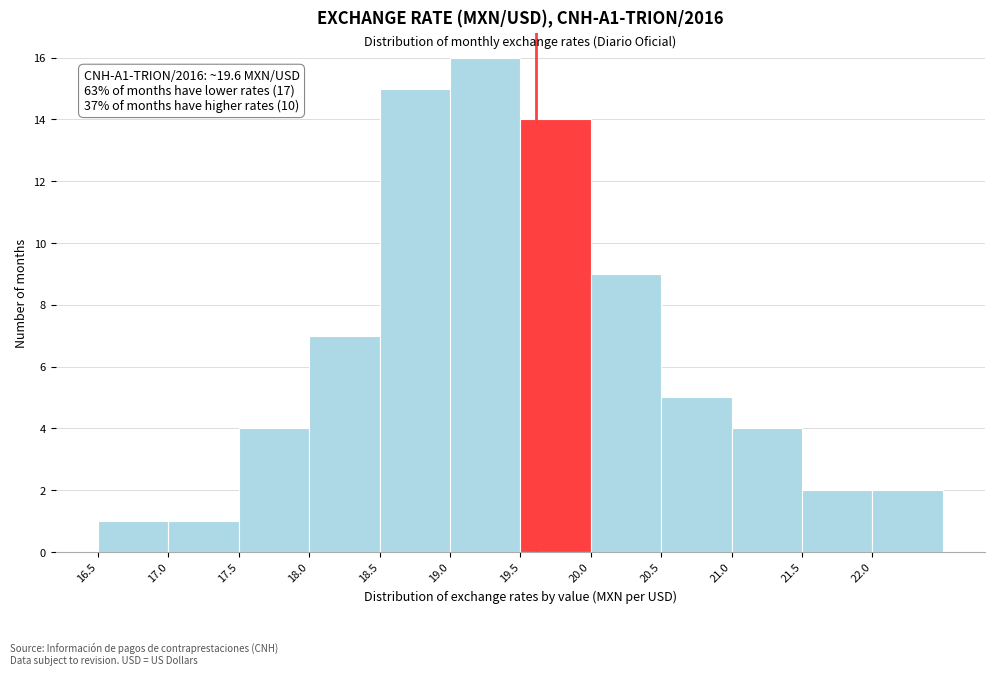

Which range on the x-axis has the tallest bar?

19.0 to 19.5